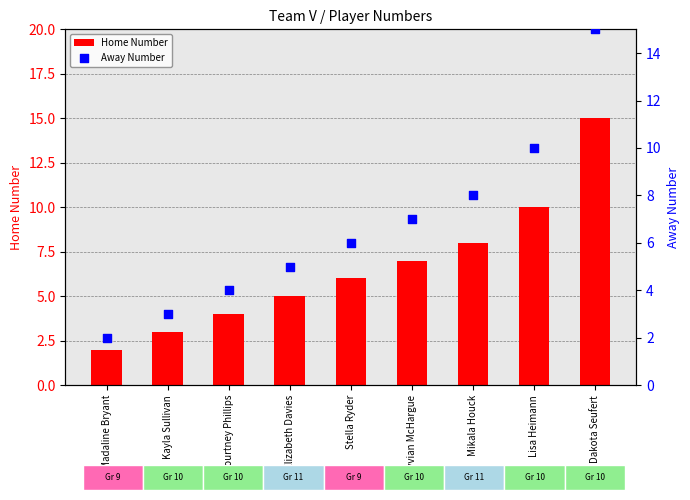

Which series has the largest total across all categories?

Home Number